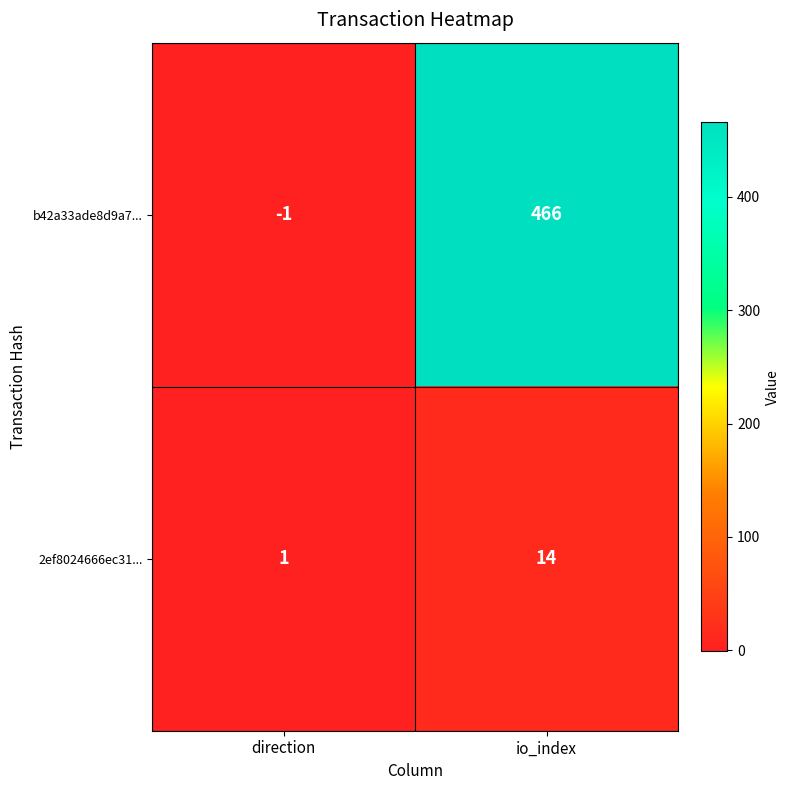

What is the difference between the maximum and minimum values in the b42a33ade8d9a7... series?

467